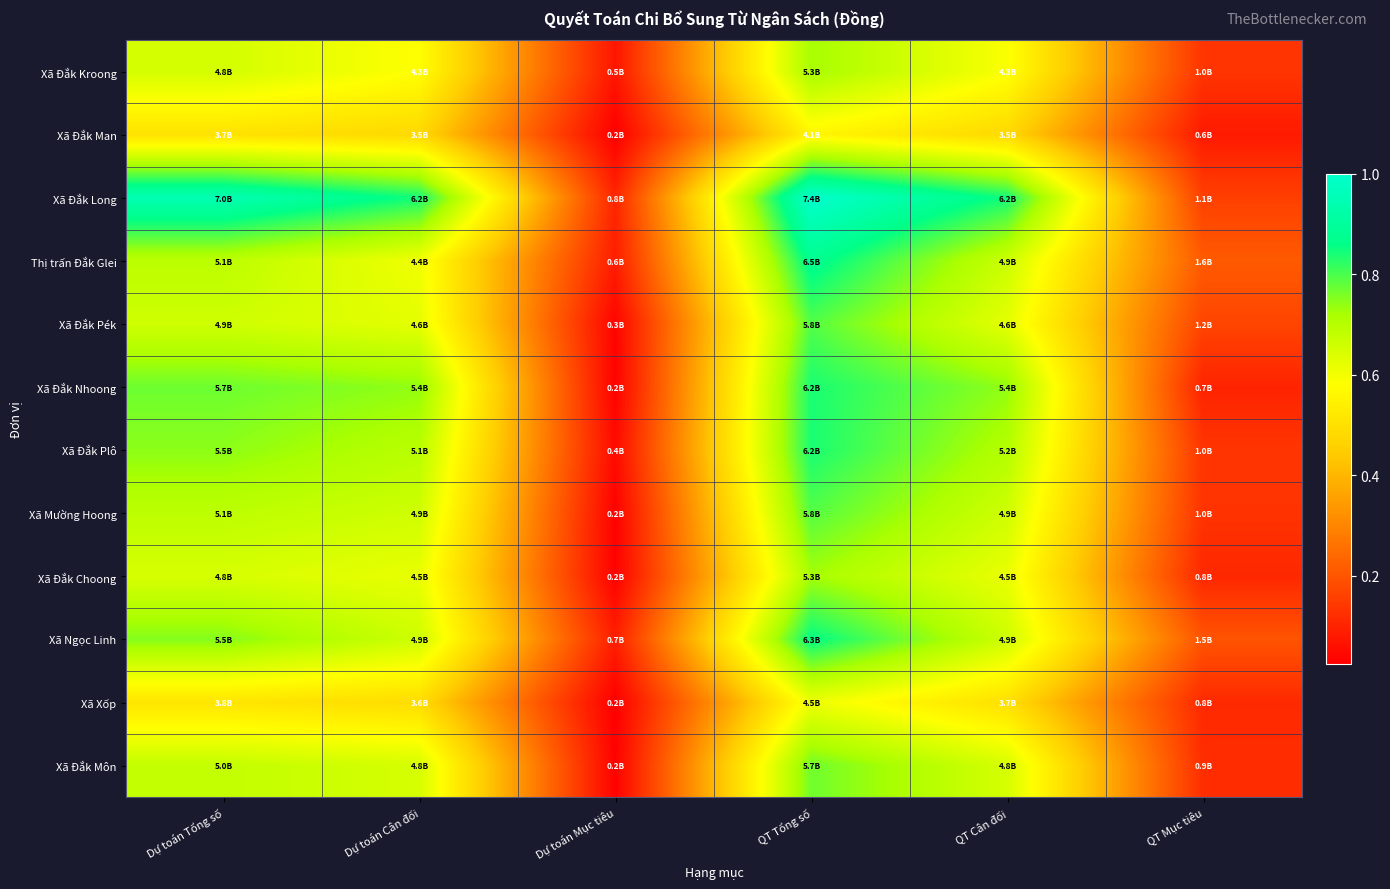

Reading left to right, transcribe all the data shown in this chart.

Xã Đắk Kroong: Dự toán Tổng số=0.7	Dự toán Cân đối=0.6	Dự toán Mục tiêu=0.1	QT Tổng số=0.7	QT Cân đối=0.6	QT Mục tiêu=0.1
Xã Đắk Man: Dự toán Tổng số=0.5	Dự toán Cân đối=0.5	Dự toán Mục tiêu=0.0	QT Tổng số=0.6	QT Cân đối=0.5	QT Mục tiêu=0.1
Xã Đắk Long: Dự toán Tổng số=0.9	Dự toán Cân đối=0.8	Dự toán Mục tiêu=0.1	QT Tổng số=1.0	QT Cân đối=0.8	QT Mục tiêu=0.2
Thị trấn Đắk Glei: Dự toán Tổng số=0.7	Dự toán Cân đối=0.6	Dự toán Mục tiêu=0.1	QT Tổng số=0.9	QT Cân đối=0.7	QT Mục tiêu=0.2
Xã Đắk Pék: Dự toán Tổng số=0.7	Dự toán Cân đối=0.6	Dự toán Mục tiêu=0.0	QT Tổng số=0.8	QT Cân đối=0.6	QT Mục tiêu=0.2
Xã Đắk Nhoong: Dự toán Tổng số=0.8	Dự toán Cân đối=0.7	Dự toán Mục tiêu=0.0	QT Tổng số=0.8	QT Cân đối=0.7	QT Mục tiêu=0.1
Xã Đắk Plô: Dự toán Tổng số=0.7	Dự toán Cân đối=0.7	Dự toán Mục tiêu=0.0	QT Tổng số=0.8	QT Cân đối=0.7	QT Mục tiêu=0.1
Xã Mường Hoong: Dự toán Tổng số=0.7	Dự toán Cân đối=0.7	Dự toán Mục tiêu=0.0	QT Tổng số=0.8	QT Cân đối=0.7	QT Mục tiêu=0.1
Xã Đắk Choong: Dự toán Tổng số=0.6	Dự toán Cân đối=0.6	Dự toán Mục tiêu=0.0	QT Tổng số=0.7	QT Cân đối=0.6	QT Mục tiêu=0.1
Xã Ngọc Linh: Dự toán Tổng số=0.8	Dự toán Cân đối=0.7	Dự toán Mục tiêu=0.1	QT Tổng số=0.9	QT Cân đối=0.7	QT Mục tiêu=0.2
Xã Xốp: Dự toán Tổng số=0.5	Dự toán Cân đối=0.5	Dự toán Mục tiêu=0.0	QT Tổng số=0.6	QT Cân đối=0.5	QT Mục tiêu=0.1
Xã Đắk Môn: Dự toán Tổng số=0.7	Dự toán Cân đối=0.6	Dự toán Mục tiêu=0.0	QT Tổng số=0.8	QT Cân đối=0.6	QT Mục tiêu=0.1